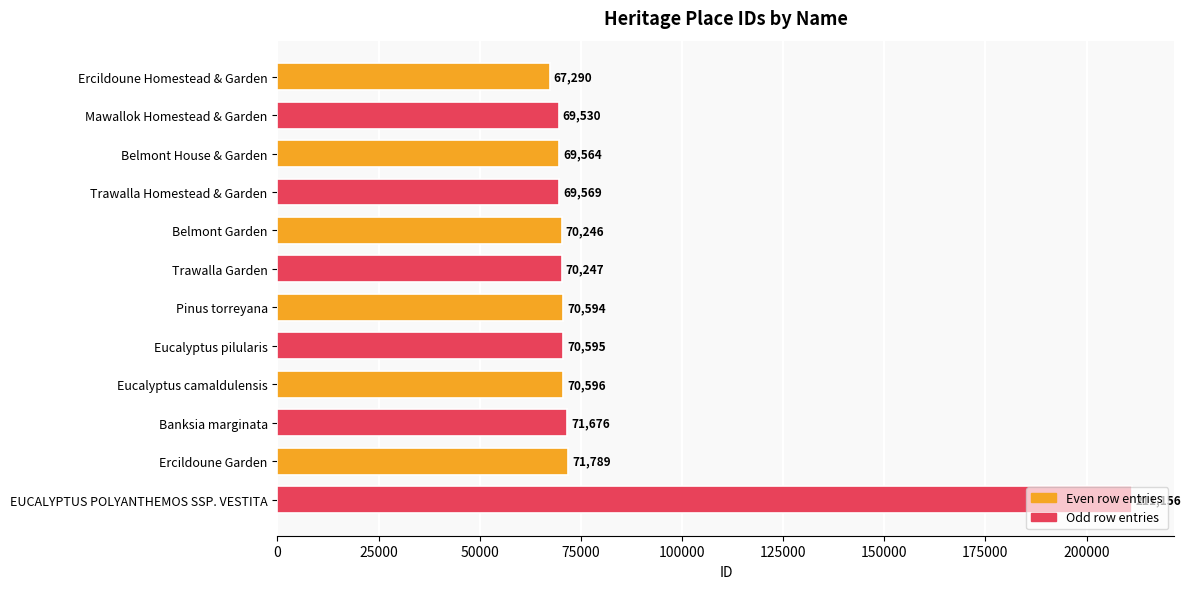

What position from the bottom is Eucalyptus camaldulensis?

4